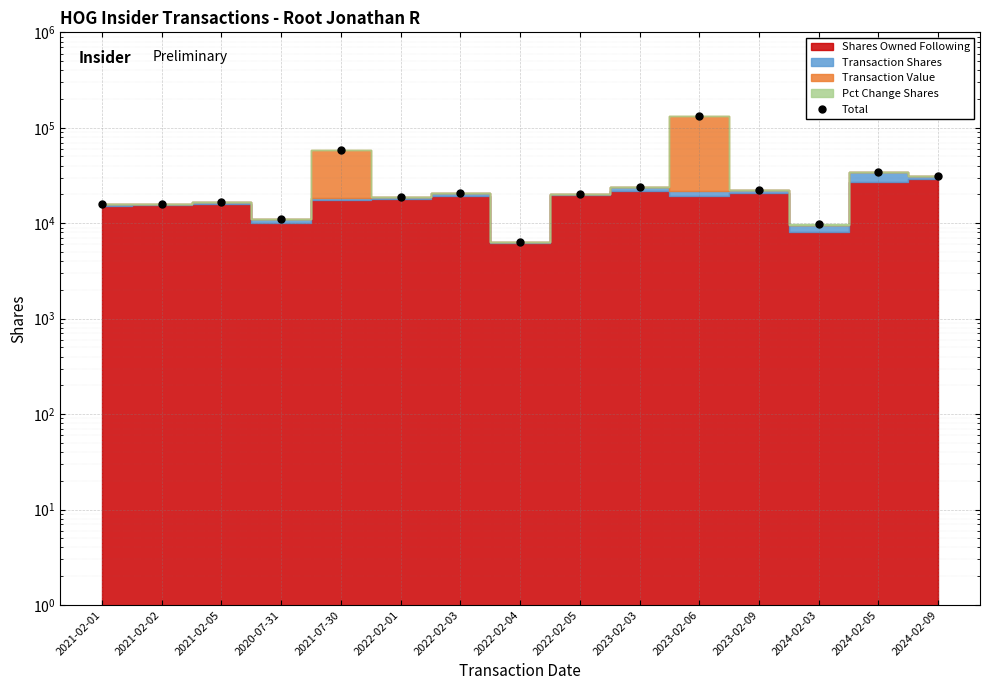

Reading left to right, list all the values displayed in this chart.

15928	16080	16740	11026	58072	18660	20747	6358	20233	23949	133881	22093	9711	34071	31301